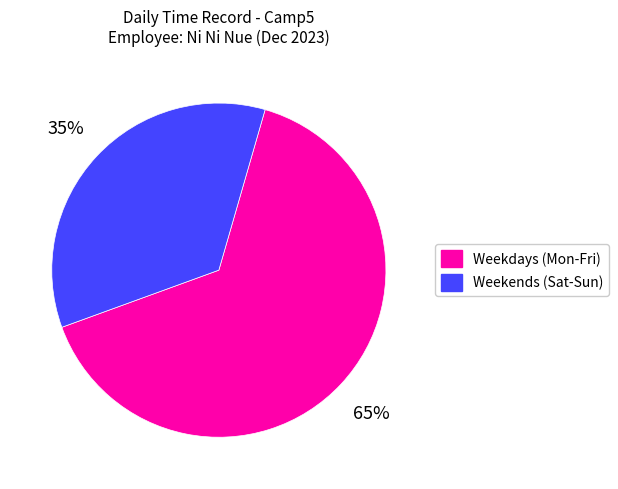

To the nearest percent, what is the average slice percentage?

50%